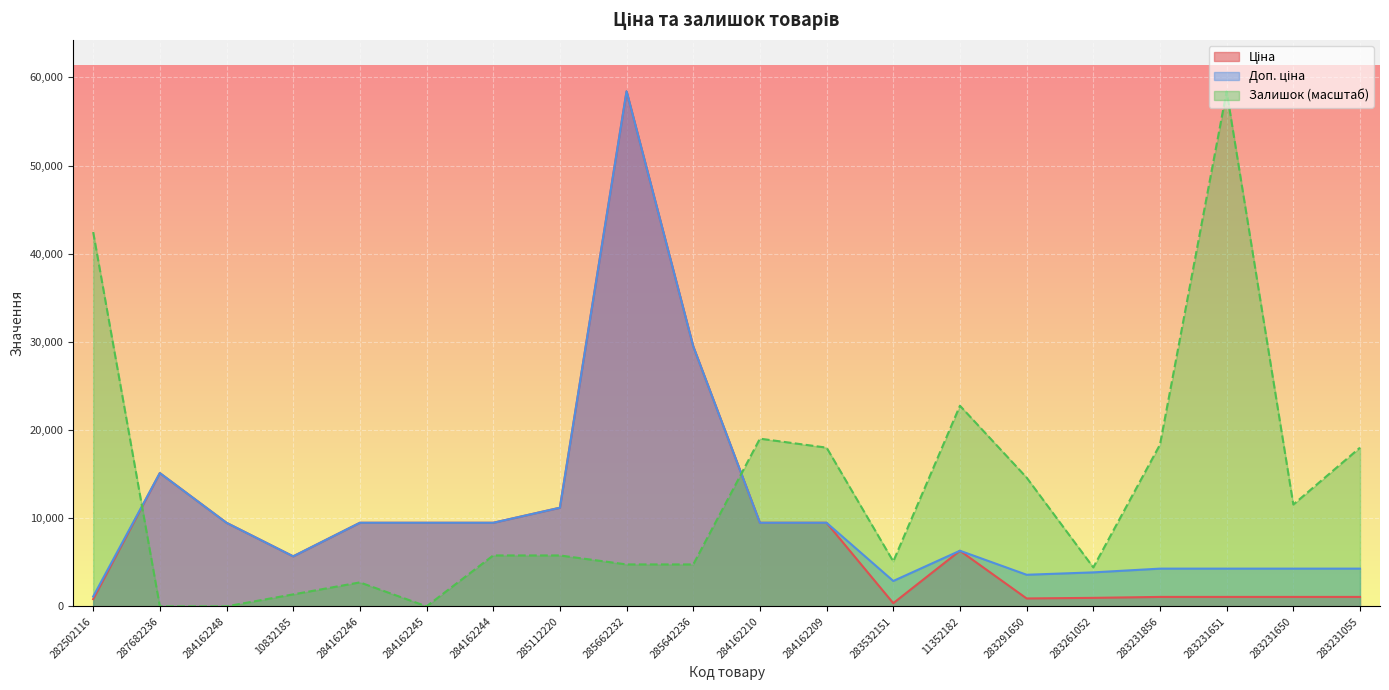

The Ціна series shows 28401.6 at 285662232. True or false?

False